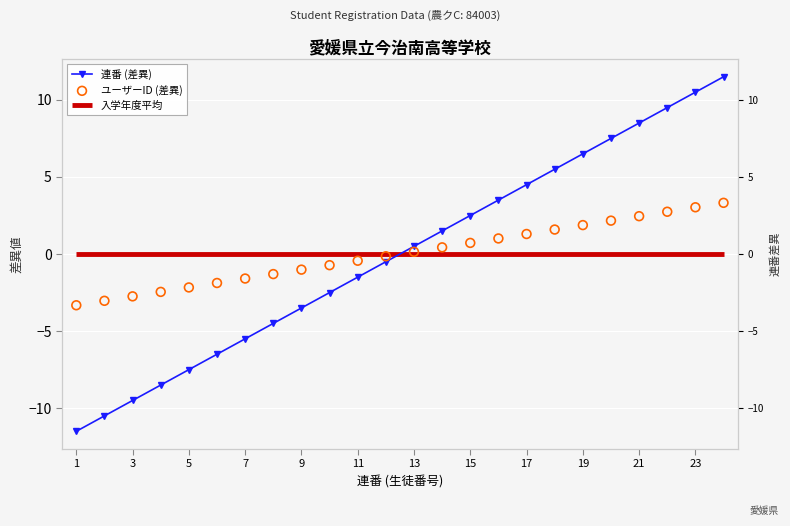

Is the value of 入学年度平均 at 21 greater than the value of ユーザーID (差異) at 13?

Yes